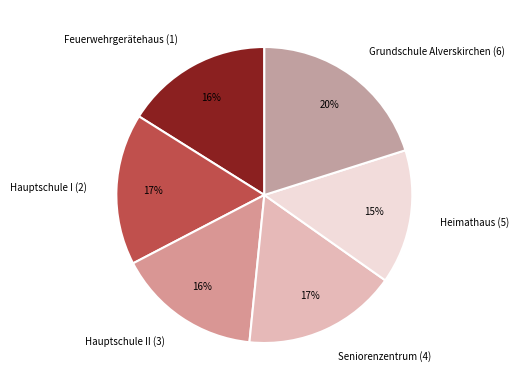

To the nearest percent, what is the average slice percentage?

17%